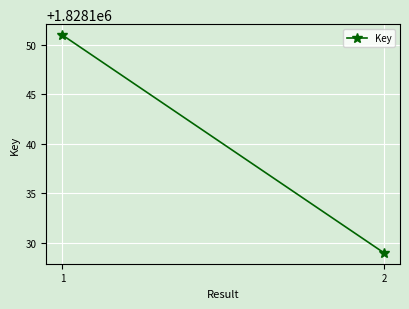

What is the change in value from 1 to 2?

-22